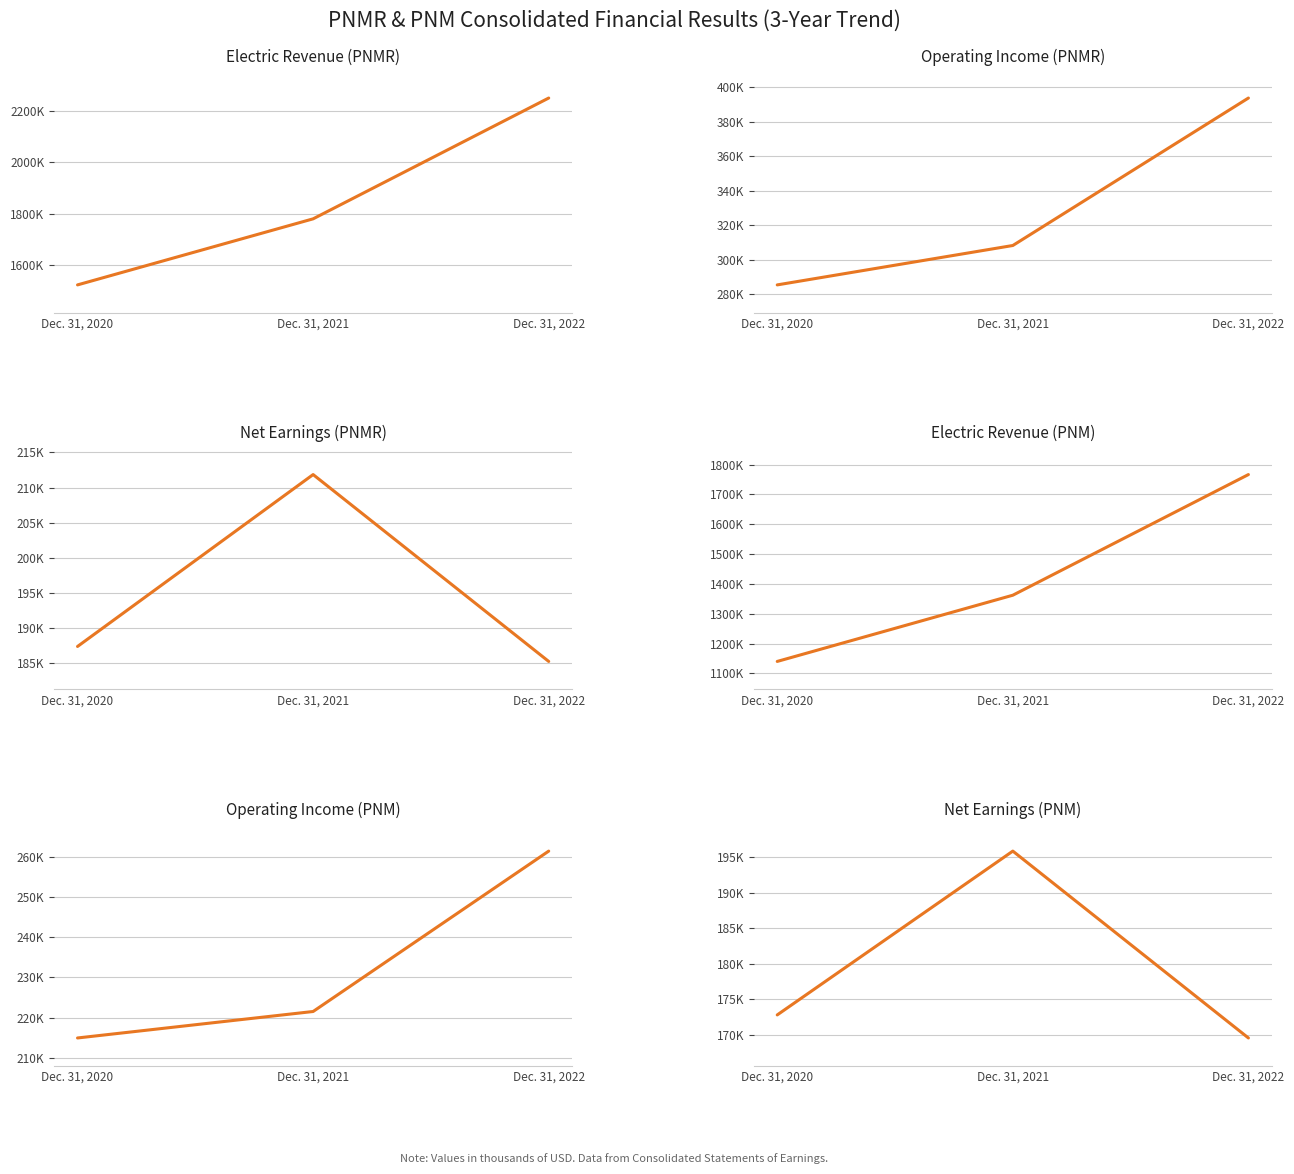

Where is Operating Income (PNM) nearest to the value 238192?

Dec. 31, 2021